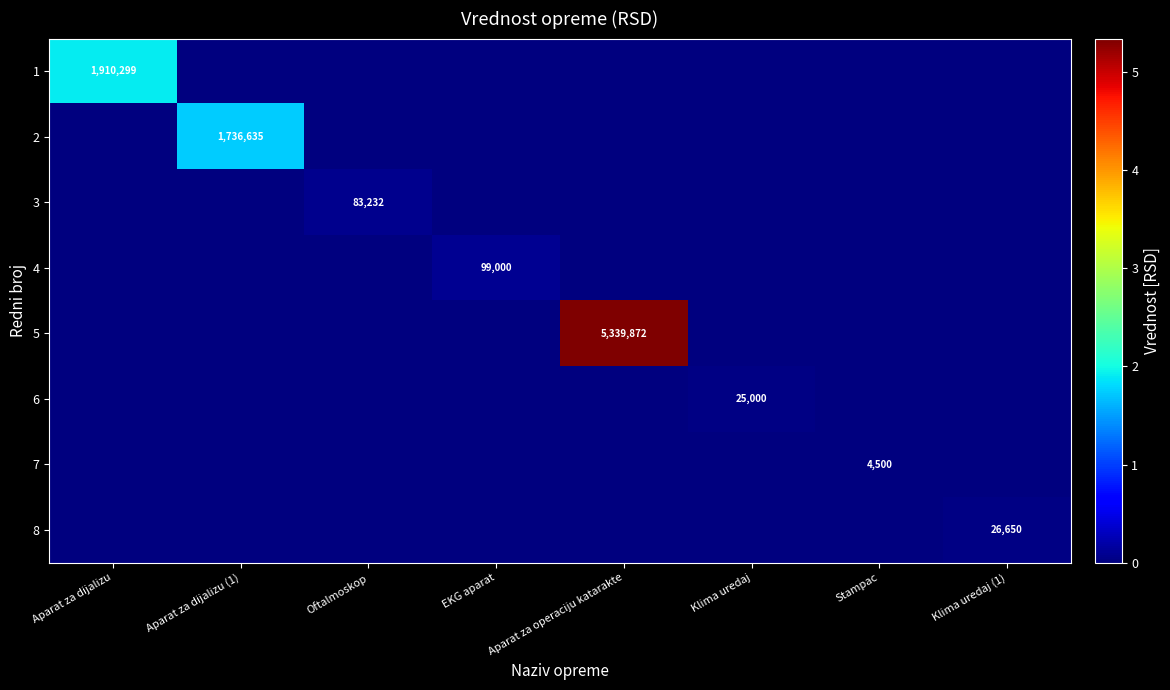

The 5 series shows 7252360 at Aparat za operaciju katarakte. True or false?

False